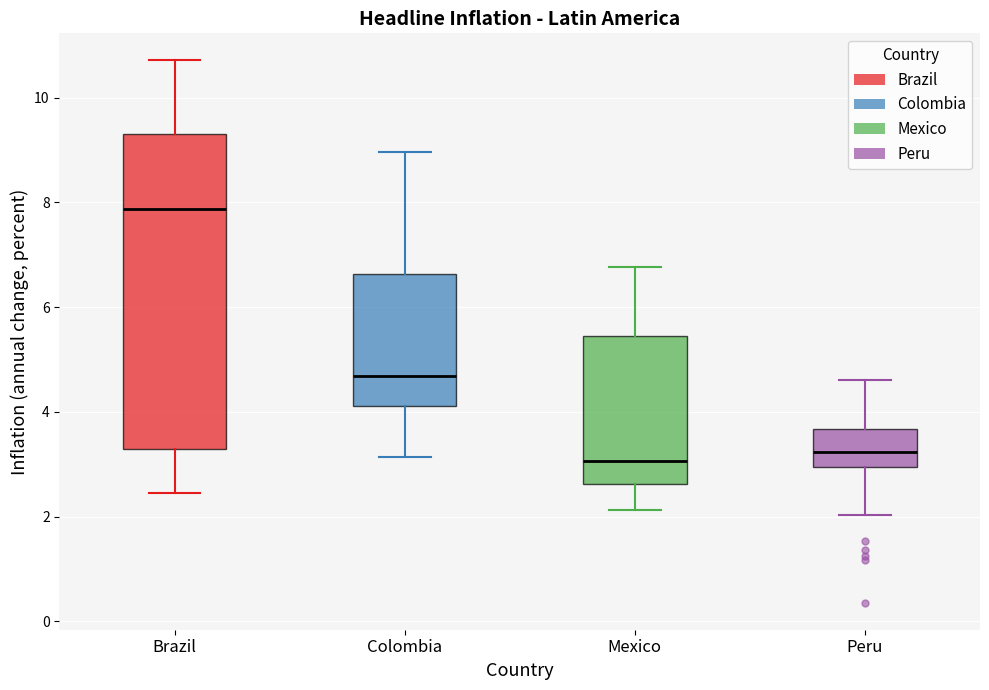

Reading left to right, transcribe this box plot: for each box, give where its median line is, the range the box spans, and where its two whiskers end, as read against the y-axis. The values are not printed on the chart, so give them approximately, as read against the axis.

Brazil: median 7.8, box 3.4 to 9.4, whiskers 2.4 to 10.8
Colombia: median 4.6, box 4.2 to 6.6, whiskers 3.2 to 9.0
Mexico: median 3.0, box 2.6 to 5.4, whiskers 2.2 to 6.8
Peru: median 3.2, box 3.0 to 3.6, whiskers 2.0 to 4.6